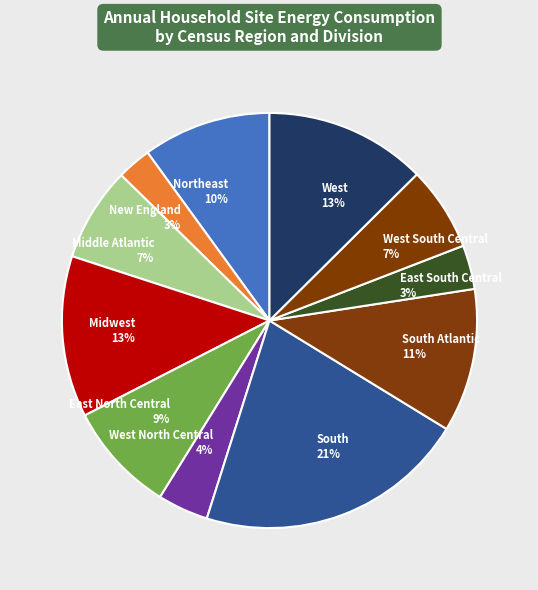

Does any single category account for the majority?

No